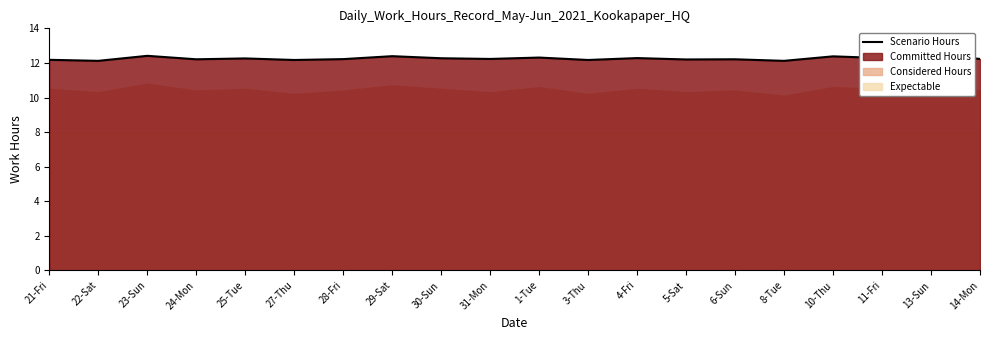

What is the ratio of the value at 3-Thu to the value at 28-Fri?

1.0